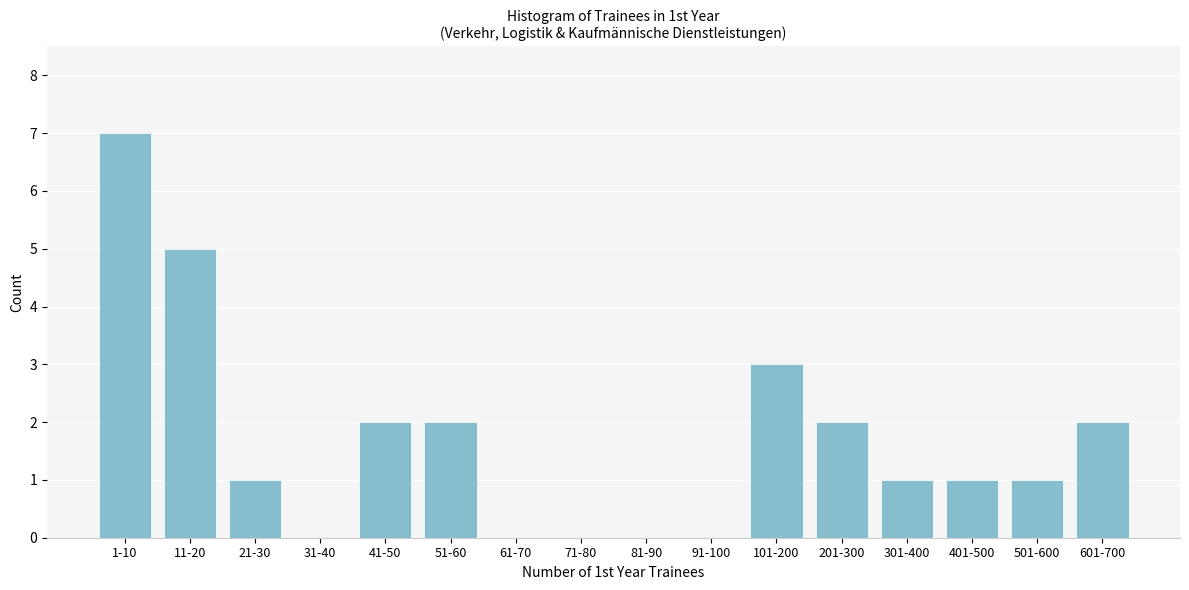

Reading left to right, transcribe all the data shown in this chart.

1-10=7	11-20=5	21-30=1	31-40=0	41-50=2	51-60=2	61-70=0	71-80=0	81-90=0	91-100=0	101-200=3	201-300=2	301-400=1	401-500=1	501-600=1	601-700=2